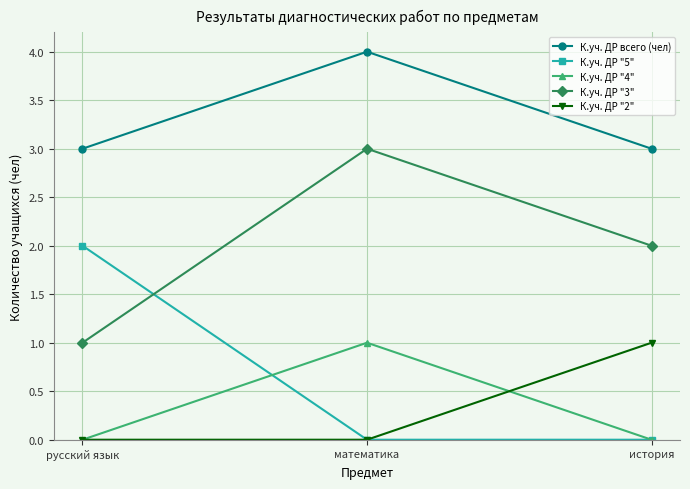

The value of К.уч. ДР "5" at русский язык is 2. True or false?

True